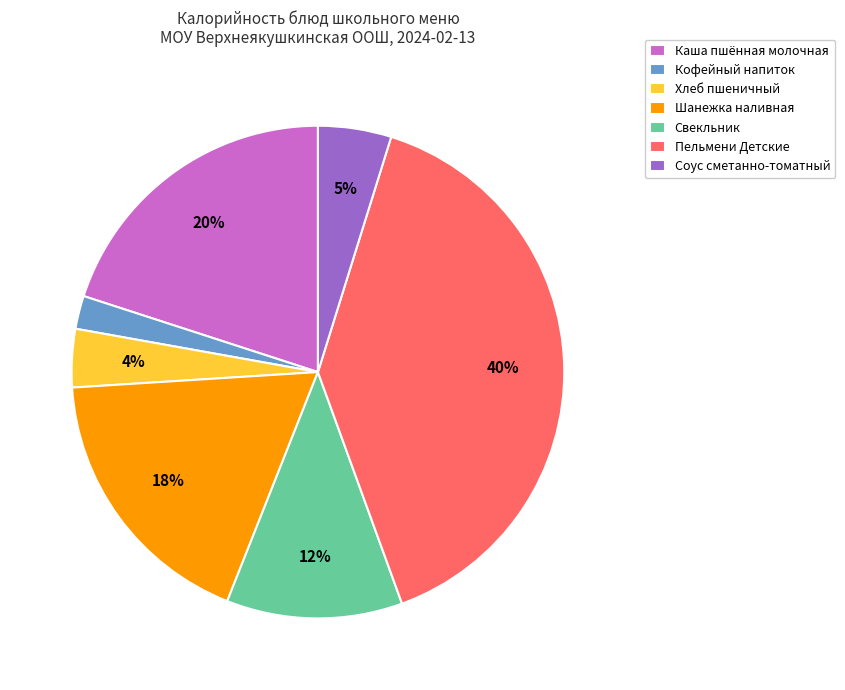

Is the sum of Хлеб пшеничный and Кофейный напиток greater than half?

No